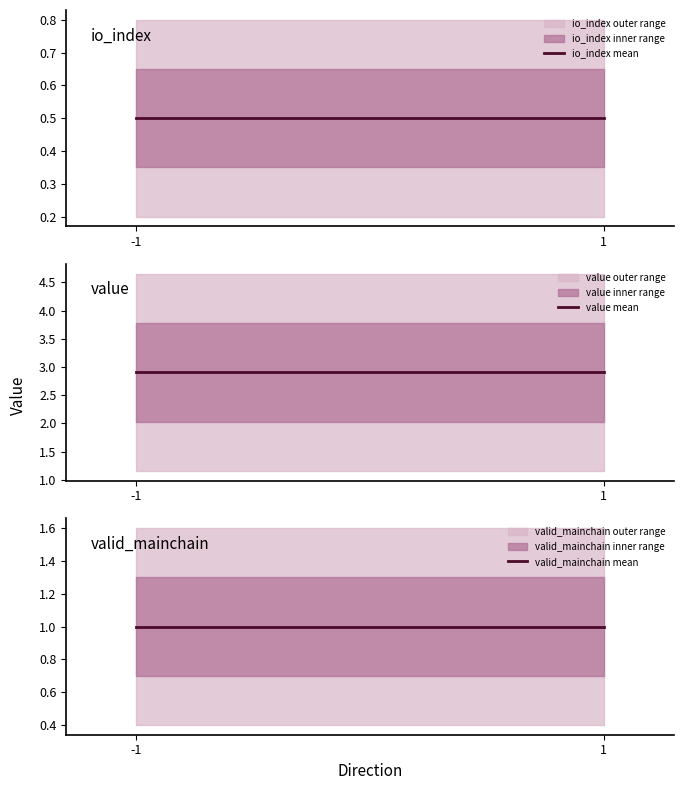

What are all the series names shown in the legend?

io_index mean, value mean, valid_mainchain mean